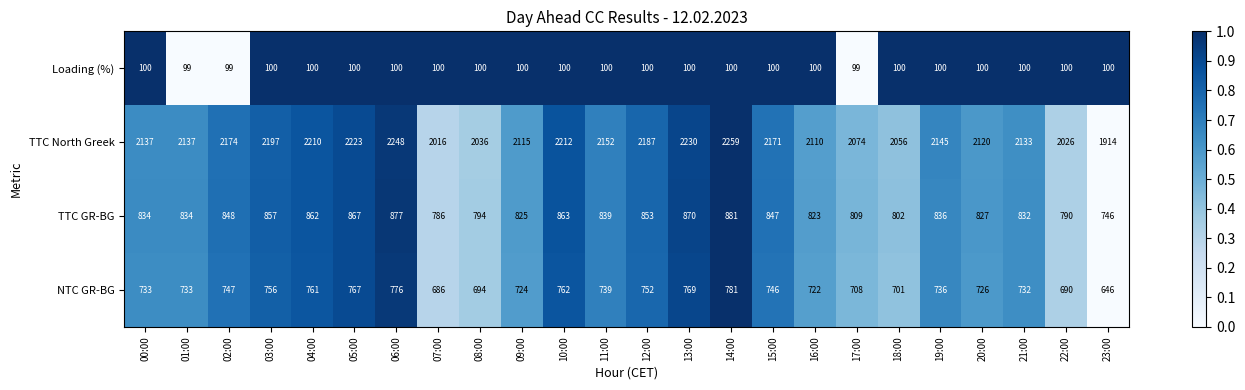

What is the spread (max minus min) of values at 14:00?

2159